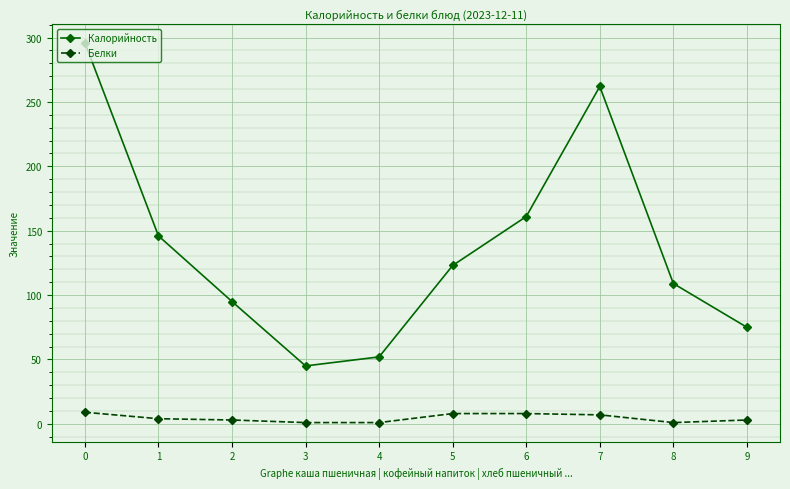

What is the average value of the Калорийность series?

136